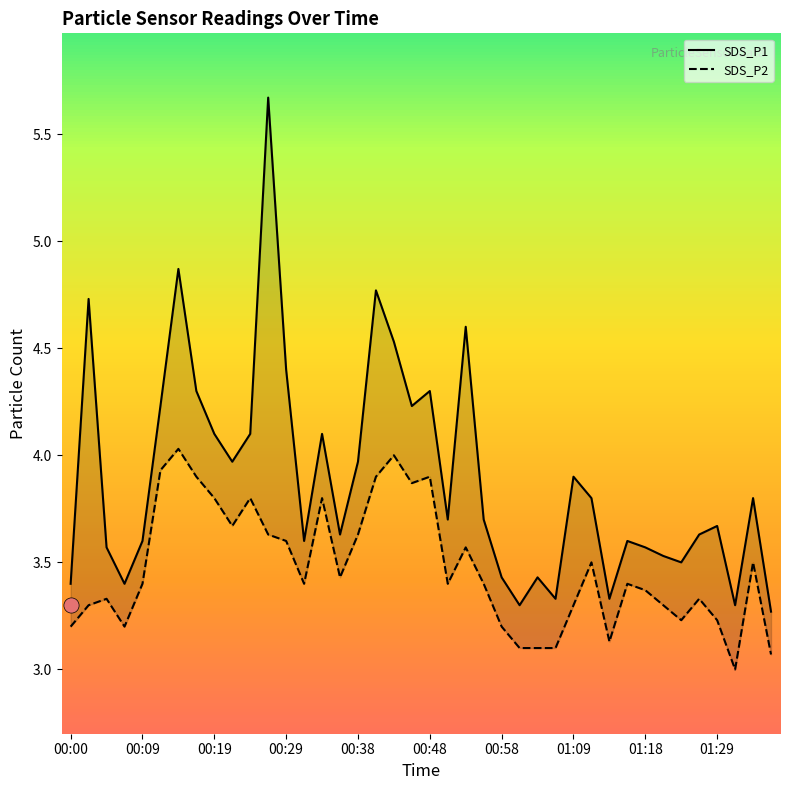

What are all the series names shown in the legend?

SDS_P1, SDS_P2